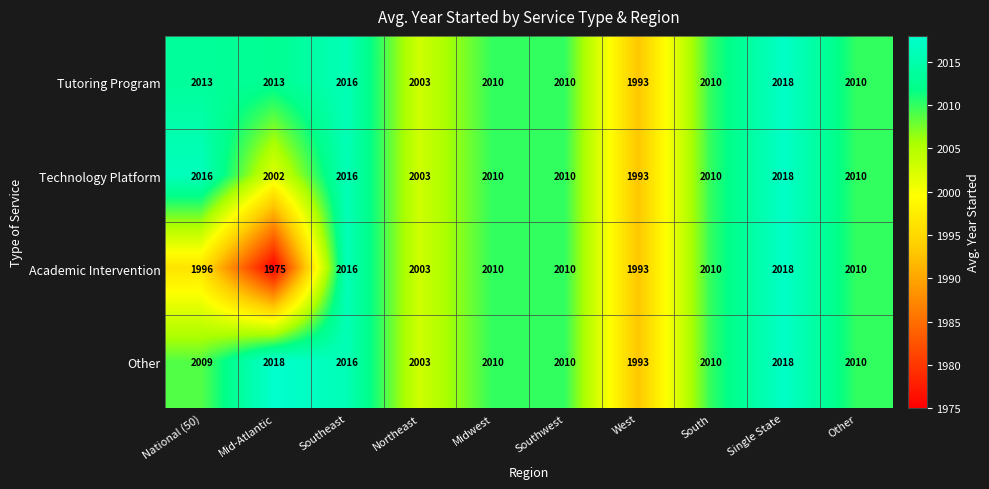

What value does the Other series have at Northeast?

2003